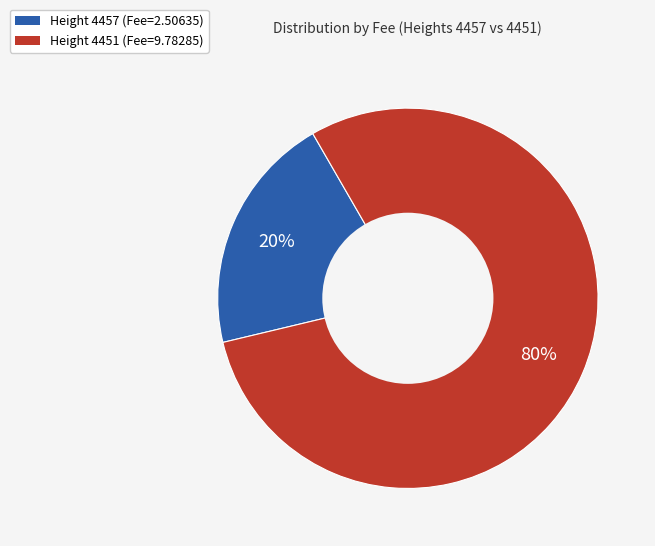

Does Height 4457 account for over 50% of the chart?

No